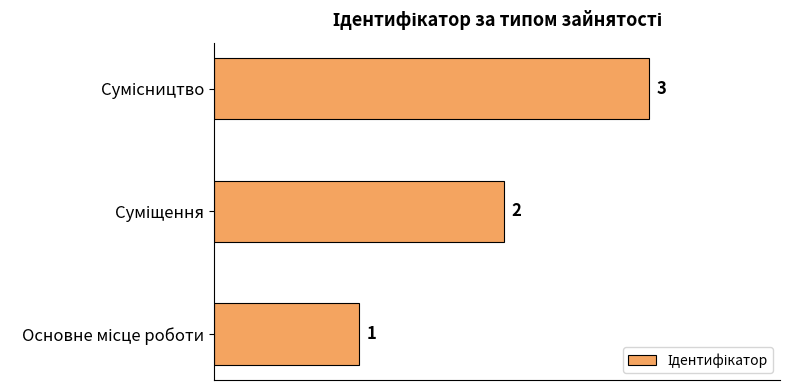

What is the sum of all values?

6